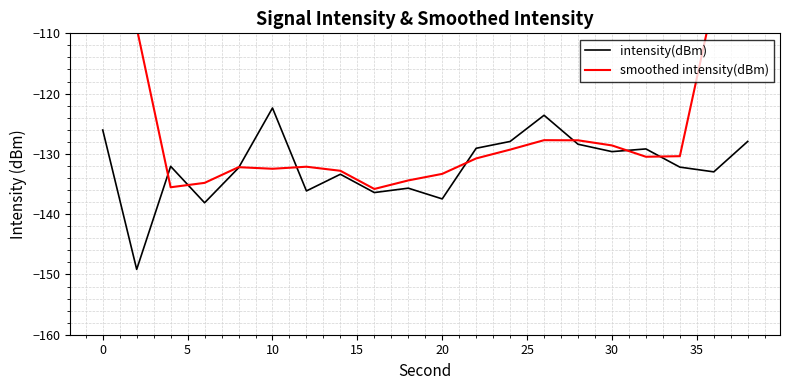

At which label does intensity(dBm) reach its peak?

10